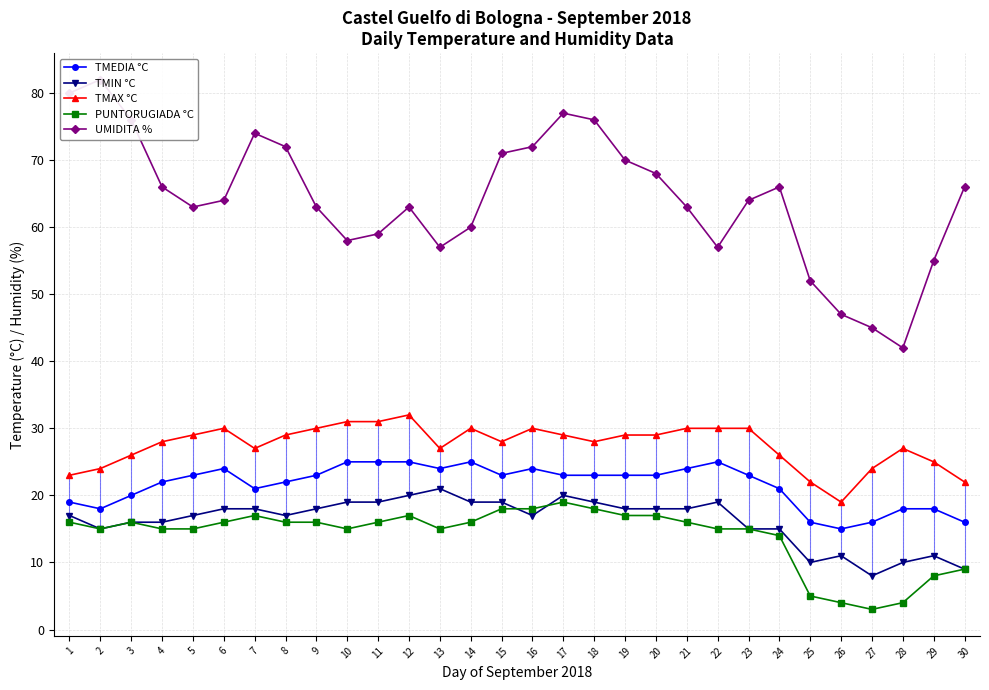

What is the difference between the second highest and second lowest values in the UMIDITA % series?

35